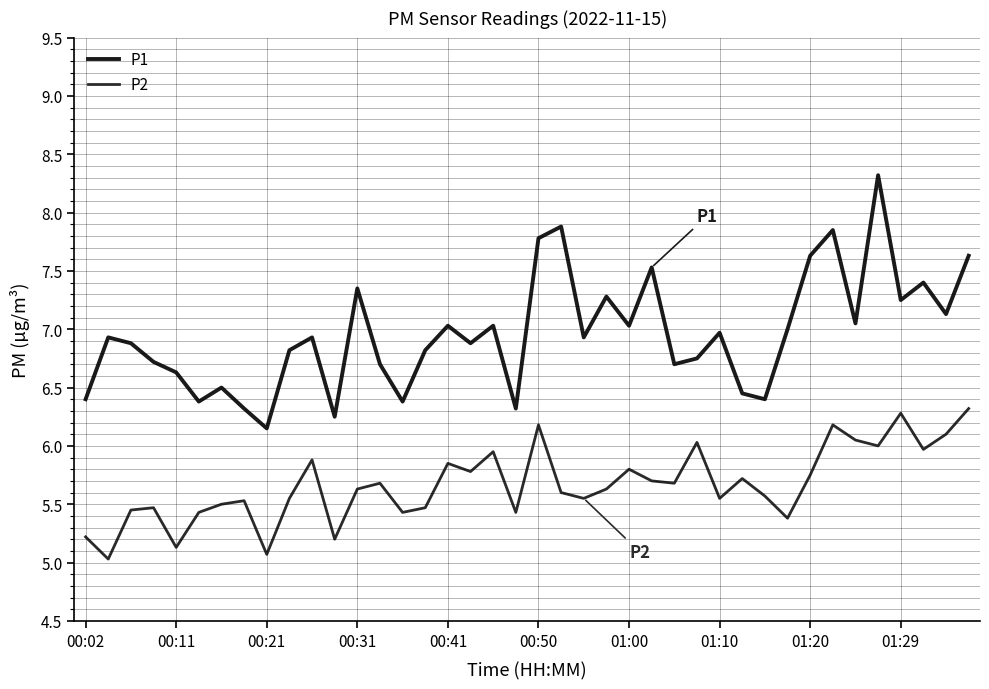

Does the chart have visible grid lines?

Yes